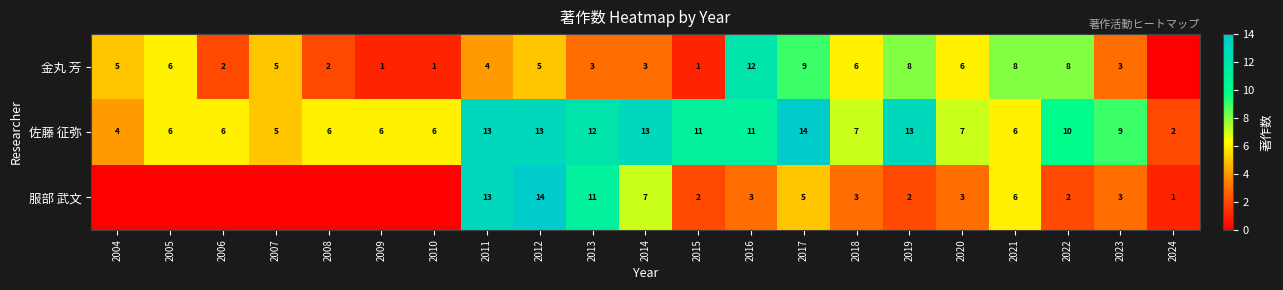

The value of 金丸 芳 at 2008 is 3. True or false?

False